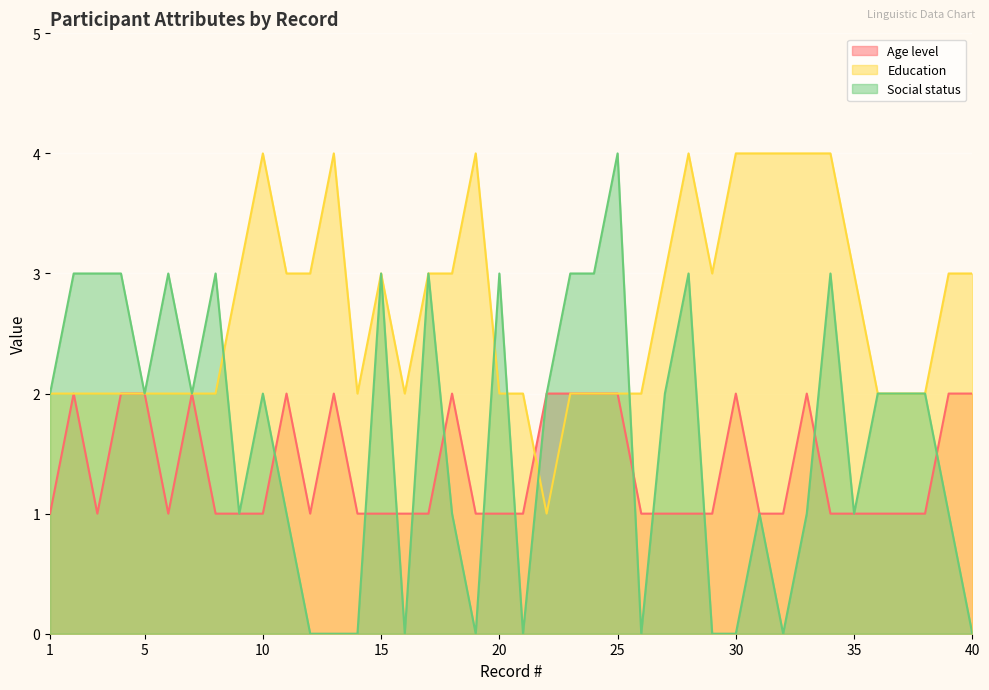

At which category does the chart reach its peak across all series?

10